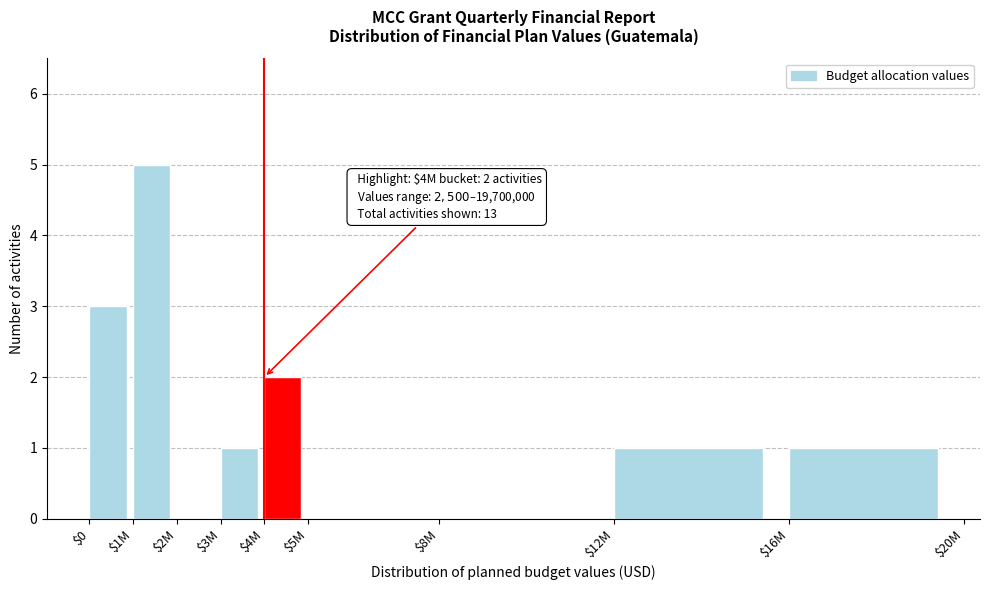

The chart shows a value of 0 at $8M. True or false?

True